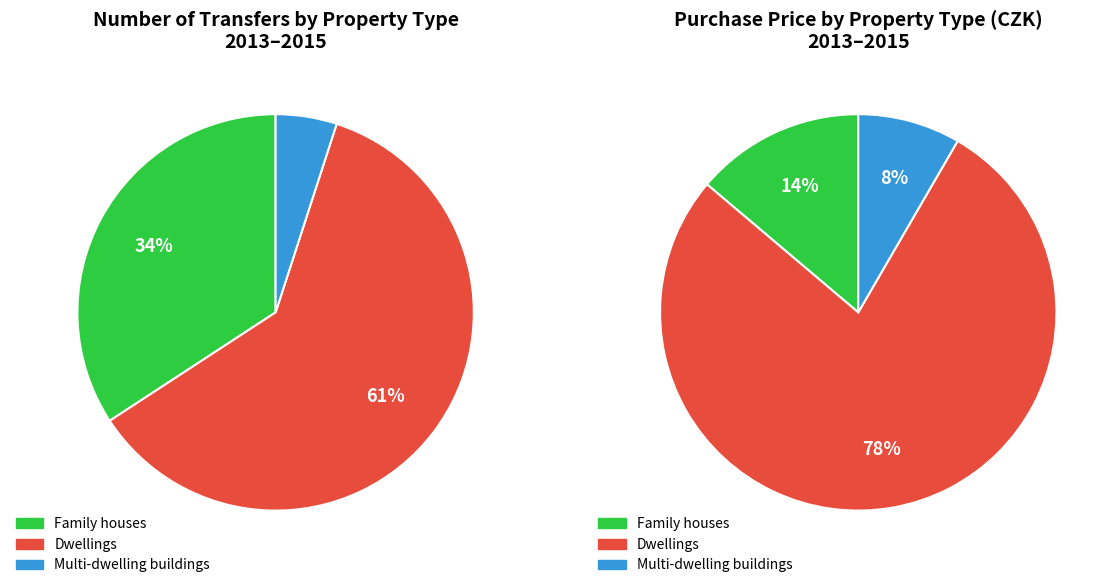

Rank the categories by Purchase price value from lowest to highest.

Multi-dwelling buildings, Family houses, Dwellings